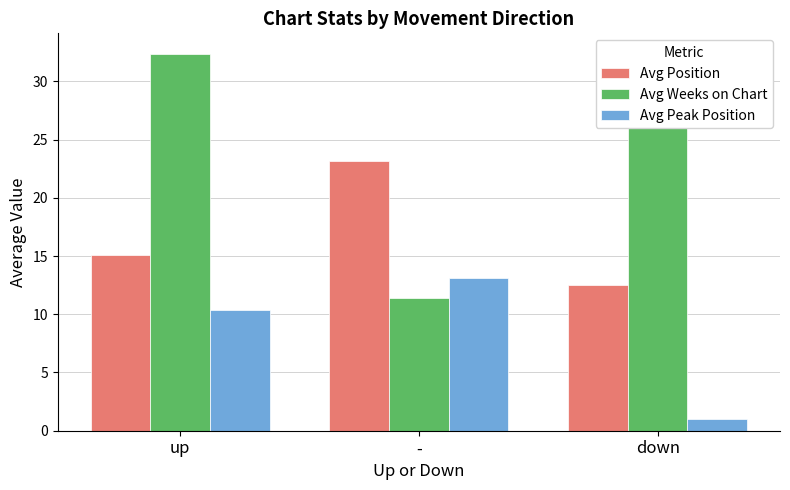

Reading right to left, extract all data points from this chart.

Avg Position: 12.5	23.2	15.1
Avg Weeks on Chart: 32.5	11.4	32.4
Avg Peak Position: 1.0	13.1	10.4